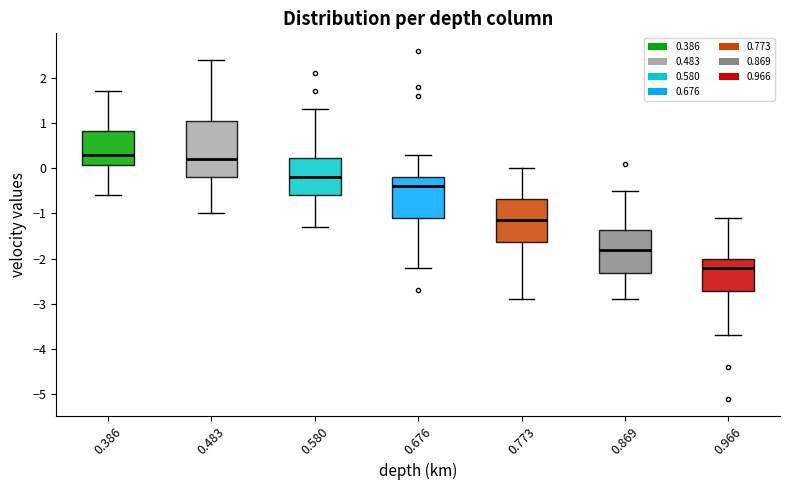

Reading left to right, transcribe this box plot: for each box, give where its median line is, the range the box spans, and where its two whiskers end, as read against the y-axis. The values are not printed on the chart, so give them approximately, as read against the axis.

0.386: median 0.3, box 0.1 to 0.8, whiskers -0.6 to 1.7
0.483: median 0.2, box -0.2 to 1.1, whiskers -1.0 to 2.4
0.580: median -0.2, box -0.6 to 0.2, whiskers -1.3 to 1.3
0.676: median -0.4, box -1.1 to -0.2, whiskers -2.2 to 0.3
0.773: median -1.1, box -1.6 to -0.7, whiskers -2.9 to 0.0
0.869: median -1.8, box -2.3 to -1.4, whiskers -2.9 to -0.5
0.966: median -2.2, box -2.7 to -2.0, whiskers -3.7 to -1.1